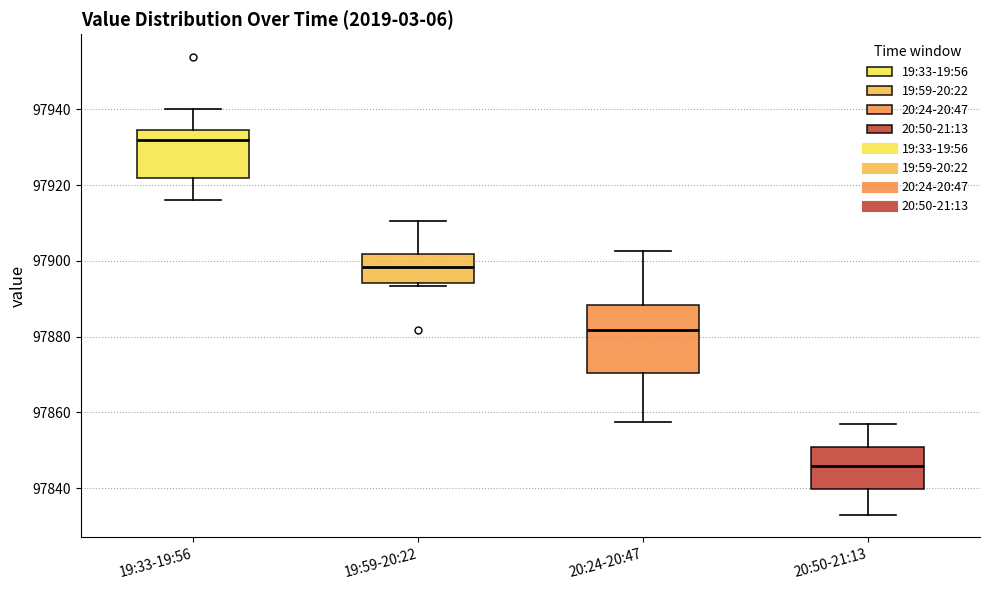

Reading left to right, read every box against the y-axis: the position of its median line, the range the box covers, and the ends of its whiskers. The values are not printed on the chart, so give them approximately, as read against the axis.

19:33-19:56: median 97932, box 97922 to 97934, whiskers 97916 to 97940
19:59-20:22: median 97898, box 97894 to 97902, whiskers 97894 (just below the box's lower edge) to 97910
20:24-20:47: median 97882, box 97870 to 97888, whiskers 97858 to 97902
20:50-21:13: median 97846, box 97840 to 97850, whiskers 97832 to 97856